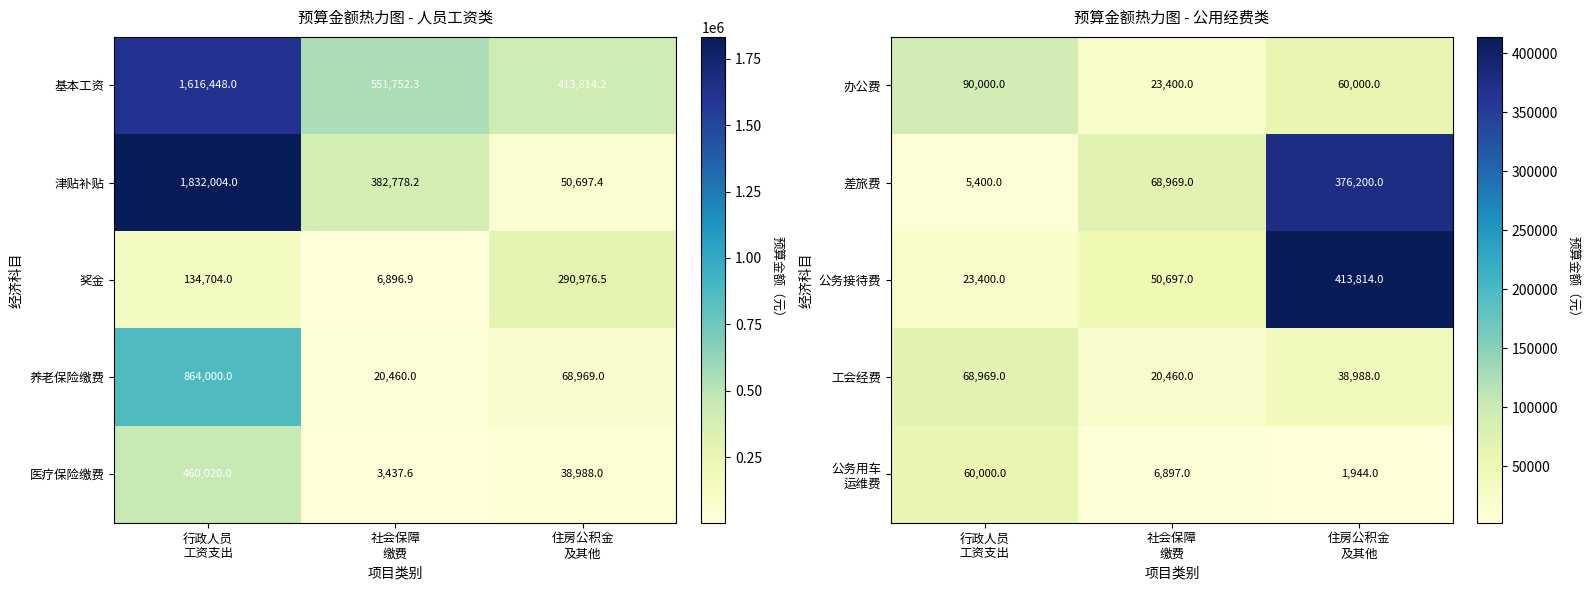

What is the sum of all 工会经费 values?

128417